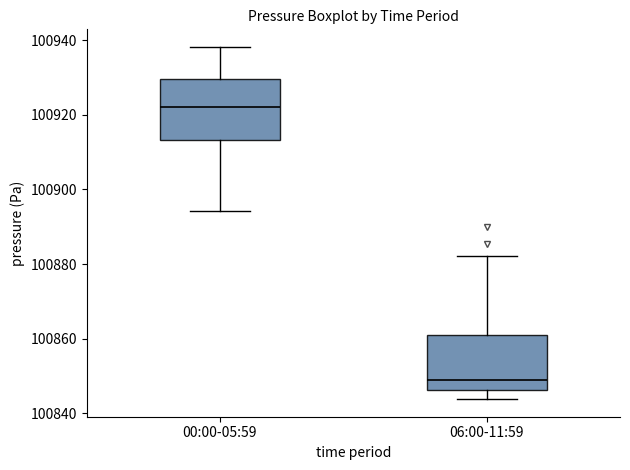

Reading left to right, read every box against the y-axis: the position of its median line, the range the box covers, and the ends of its whiskers. The values are not printed on the chart, so give them approximately, as read against the axis.

00:00-05:59: median 100922, box 100914 to 100930, whiskers 100894 to 100938
06:00-11:59: median 100848, box 100846 to 100860, whiskers 100844 to 100882